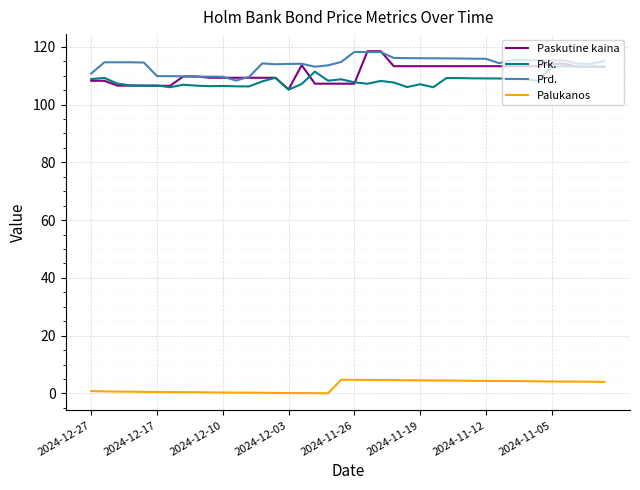

True or false: Prk. and Palukanos intersect in this chart.

False